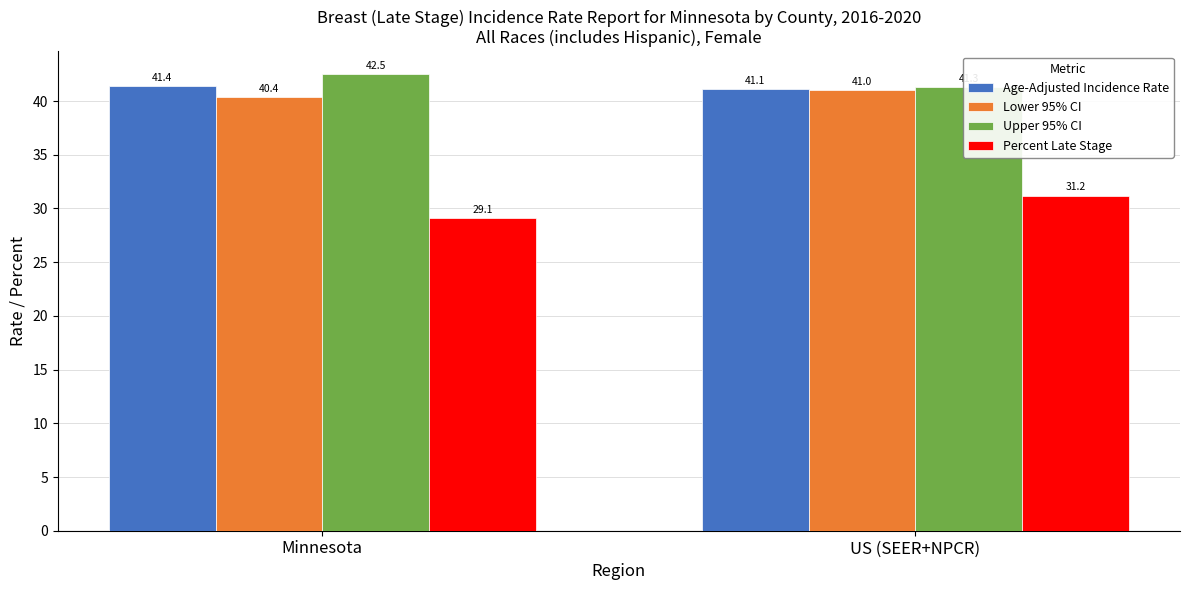

Which category has the lowest value in the Lower 95% CI series?

Minnesota